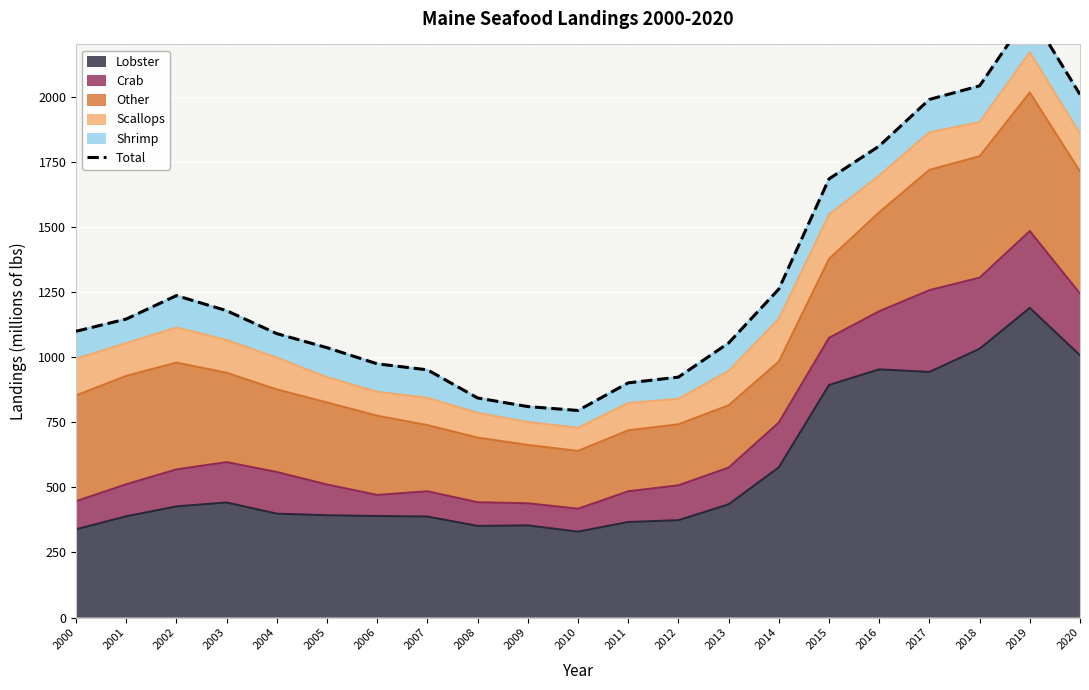

Is it true that the value at 2003 is 1178?

True